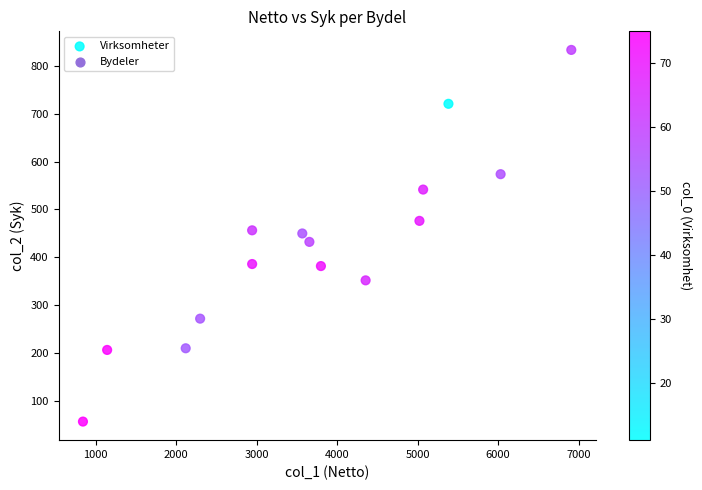

What is the range of X values (max minus min)?

6066.6